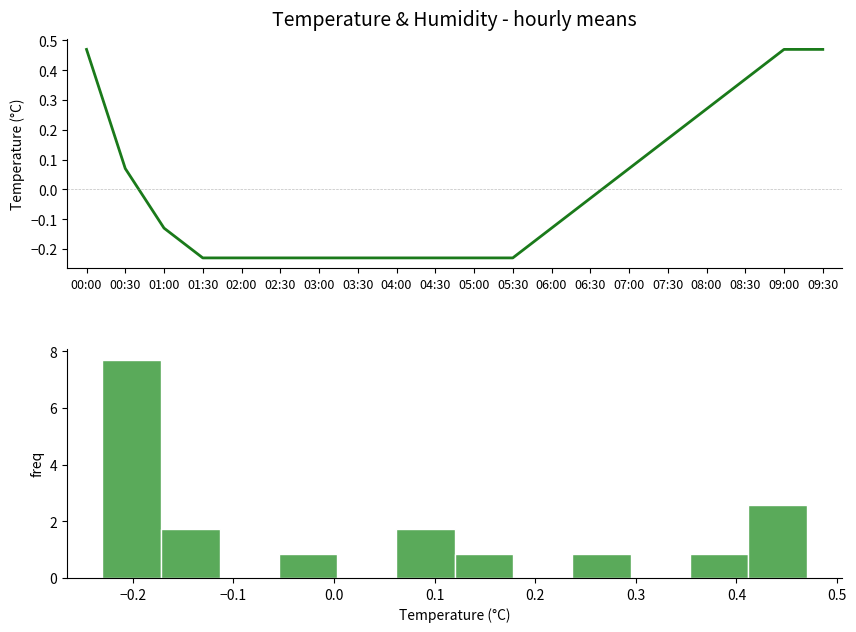

Which has a higher value, 08:30 or 03:30?

08:30